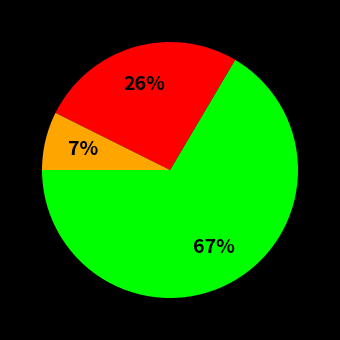

To the nearest percent, what is the average slice percentage?

33%